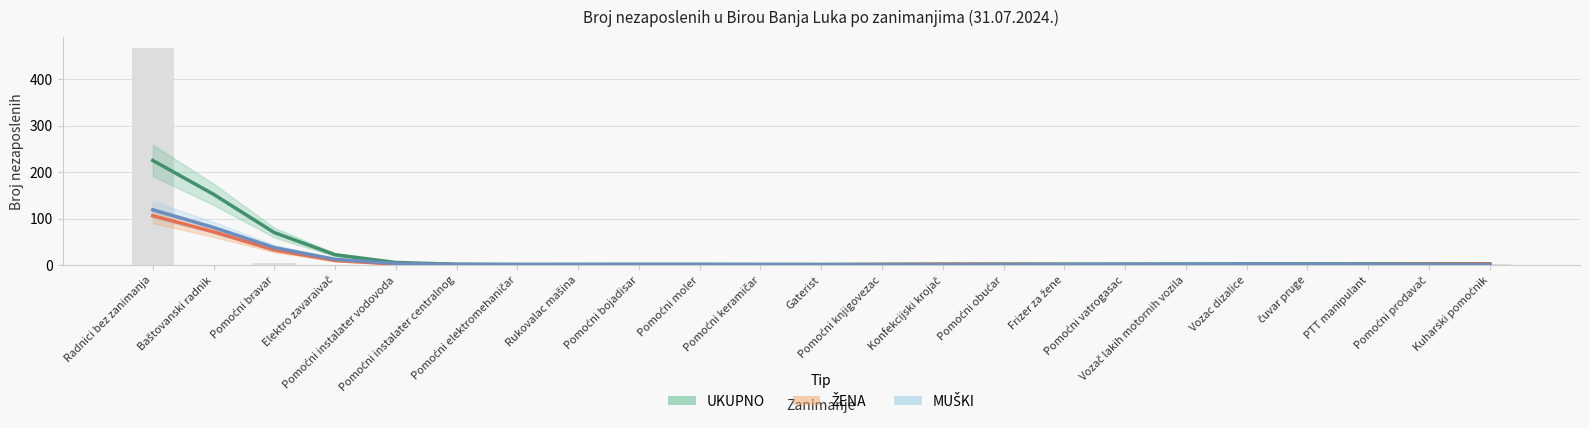

Which series has the largest total across all categories?

UKUPNO